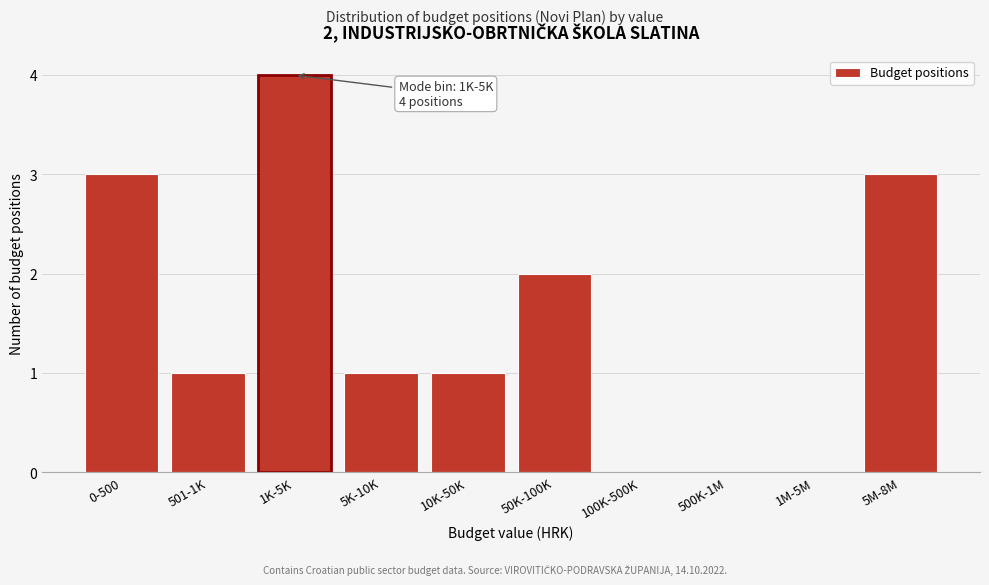

Reading left to right, extract all data points from this chart.

0-500=3	501-1K=1	1K-5K=4	5K-10K=1	10K-50K=1	50K-100K=2	100K-500K=0	500K-1M=0	1M-5M=0	5M-8M=3